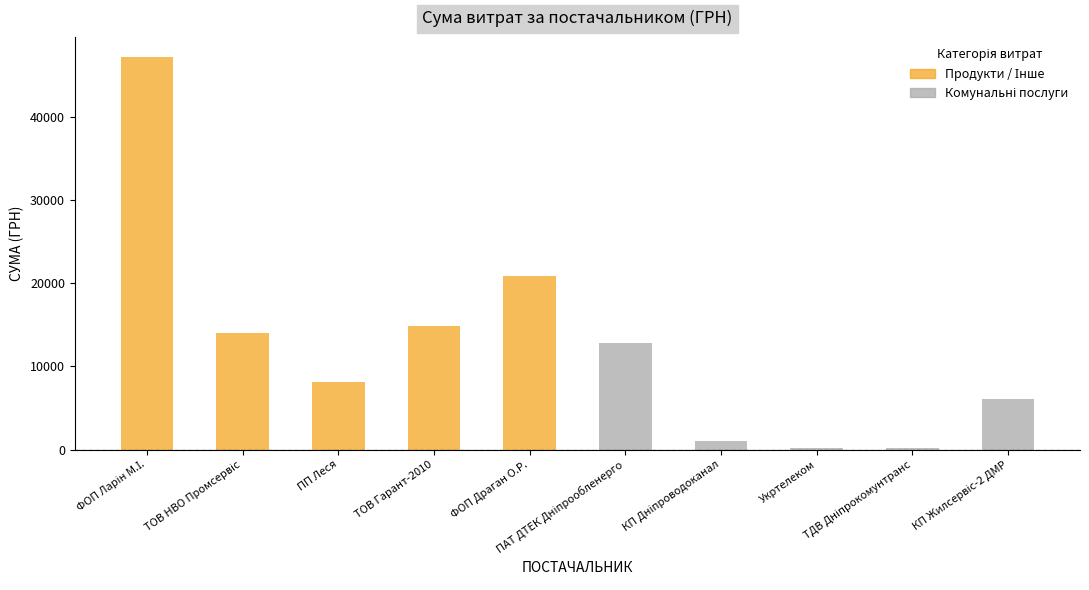

What is the greatest value displayed?

47256.7